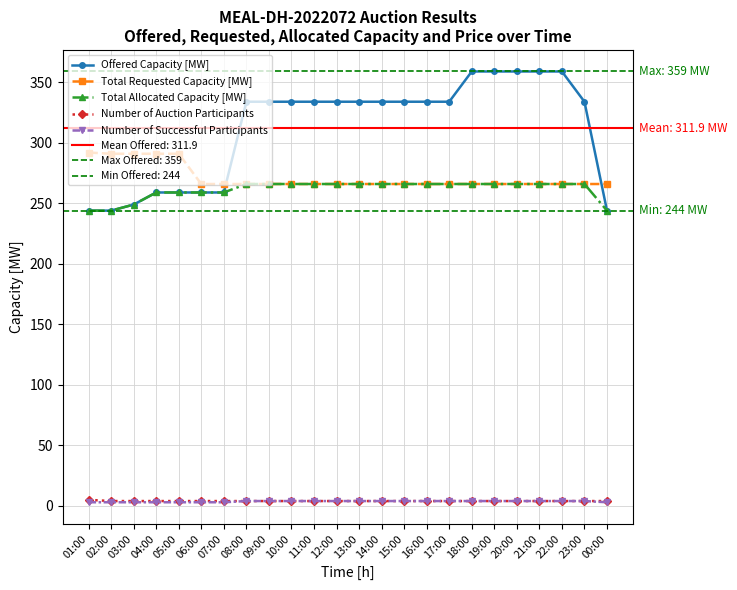

At which category is the sum across all series the highest?

18:00